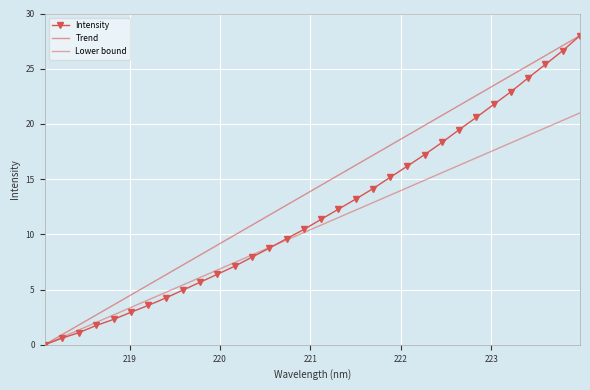

How many lines are shown in the chart?

3